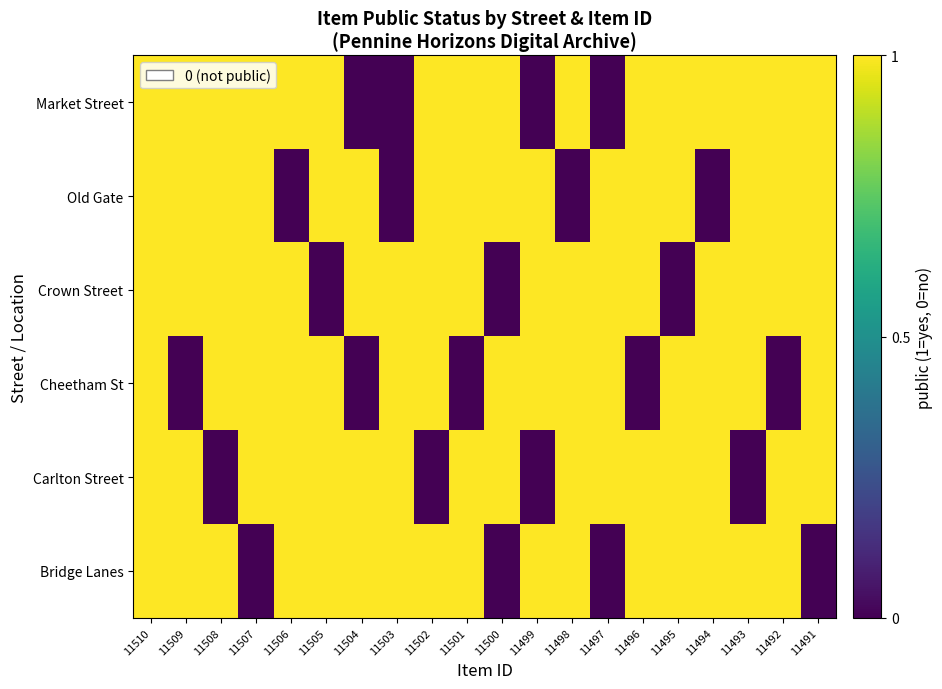

What is the total value across all series at 11506?

5